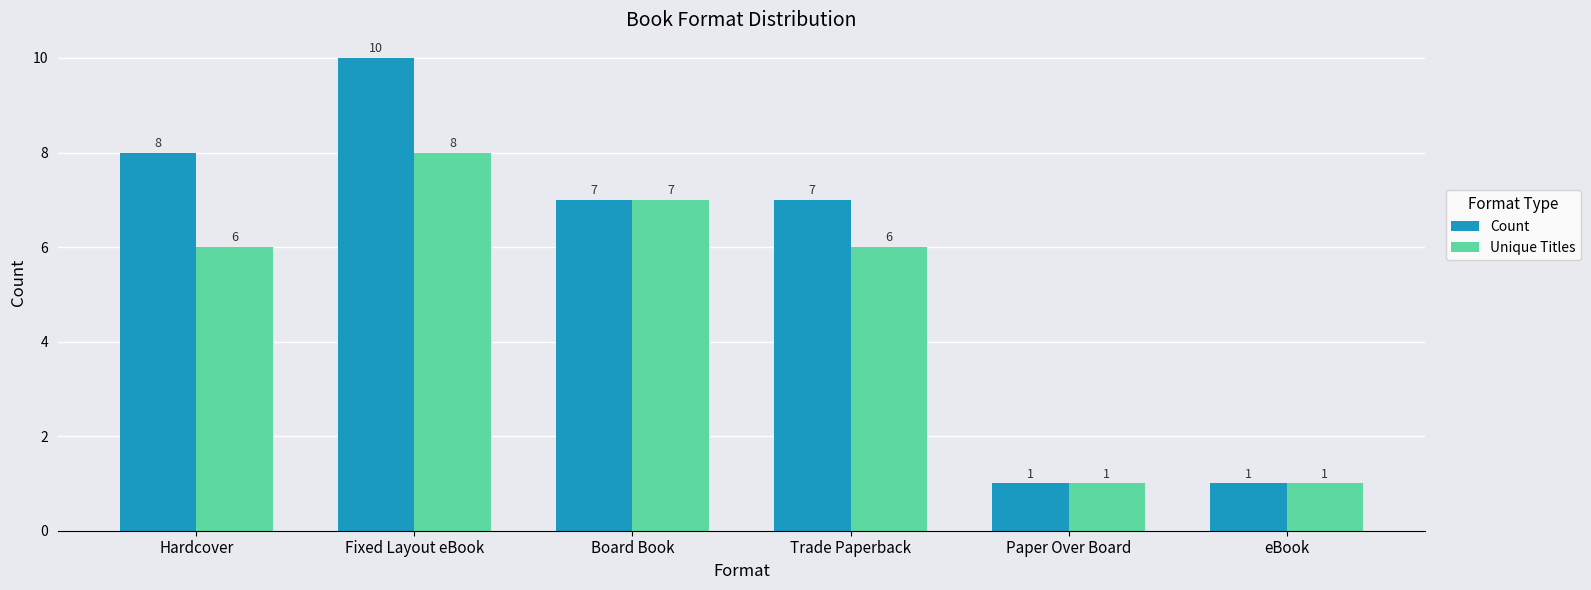

At which category is the sum across all series the highest?

Fixed Layout eBook